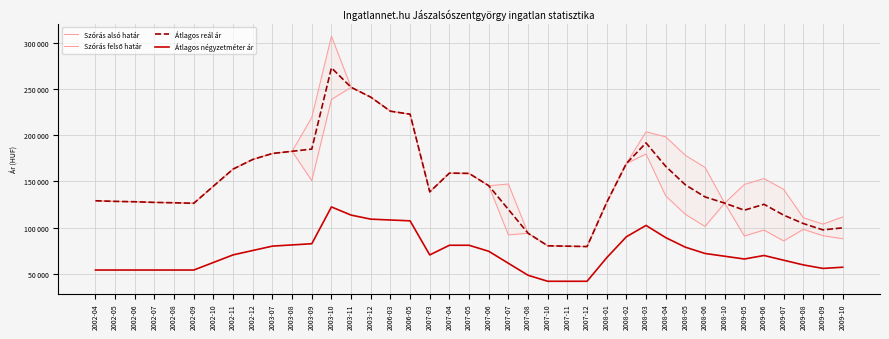

What is the maximum value for Átlagos reál ár?

272968